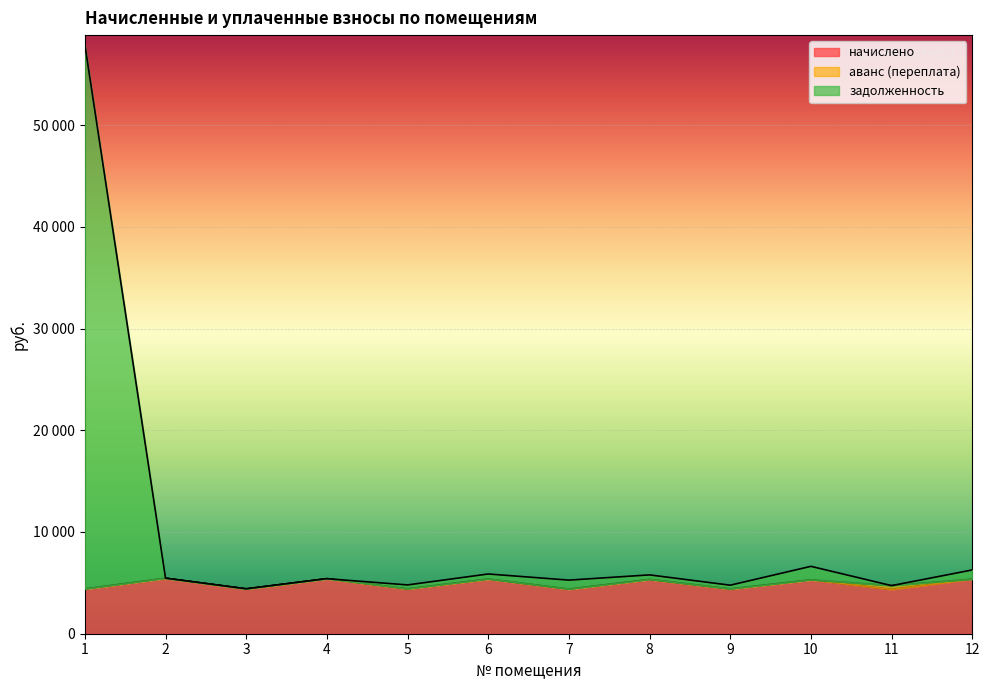

True or false: начислено and задолженность intersect in this chart.

False